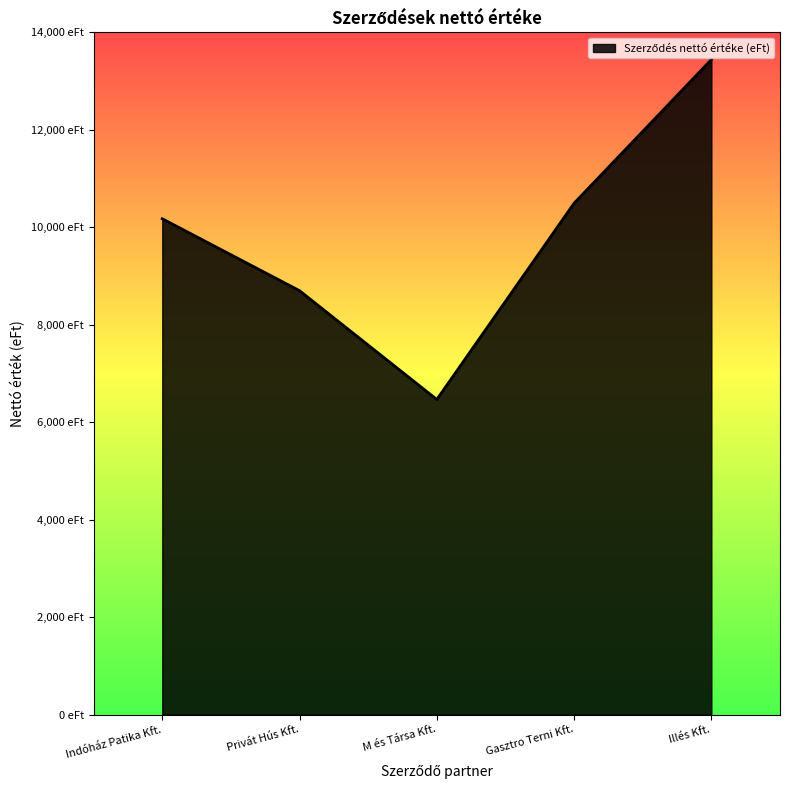

At which label is the value closest to 9954750?

Indóház Patika Kft.